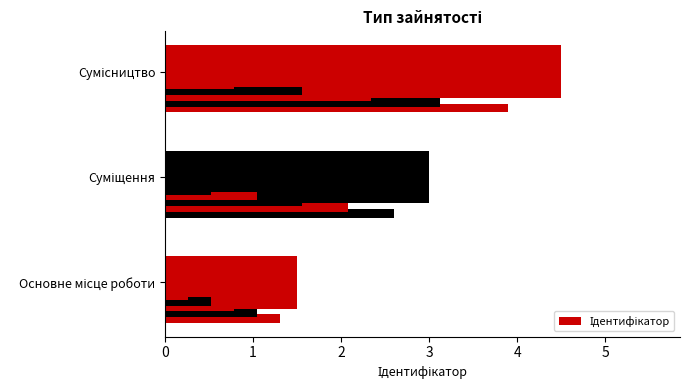

What is the approximate value at Суміщення?

3.0